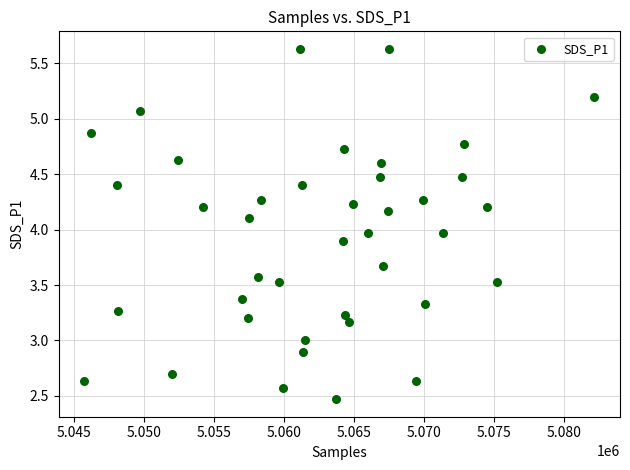

What is the range of Y values (max minus min)?

3.2